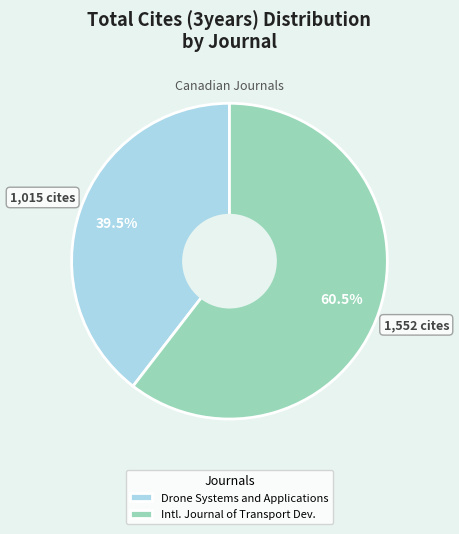

How many segments does this pie chart have?

2